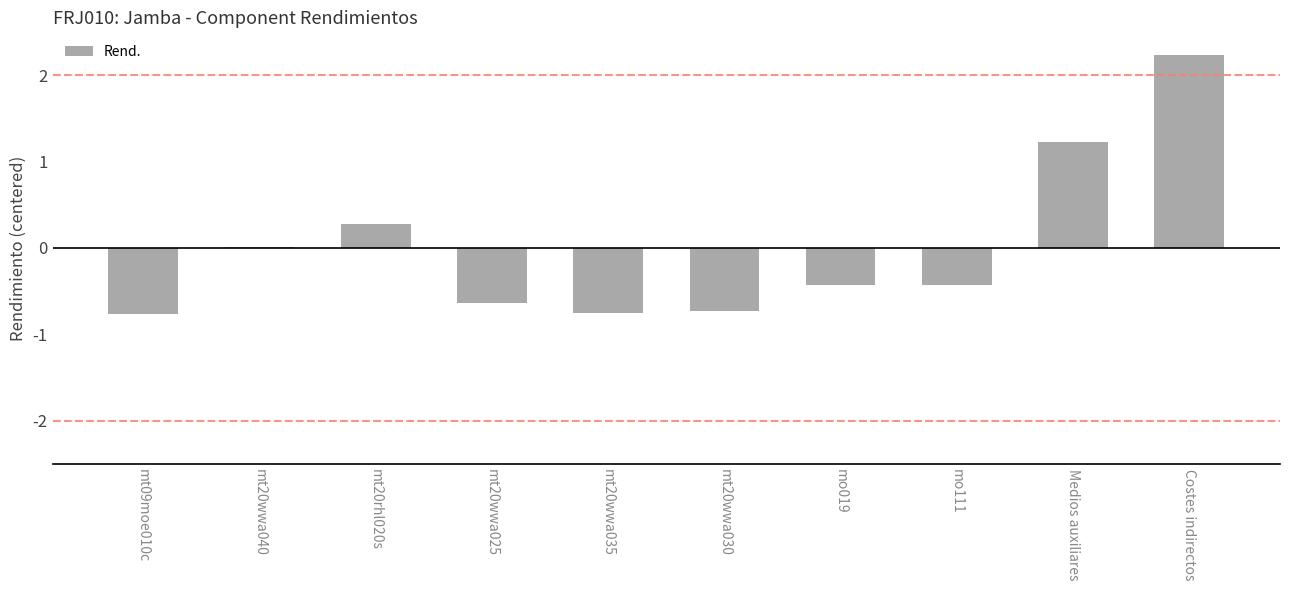

Is it true that the value at mt09moe010c is -0.8?

True